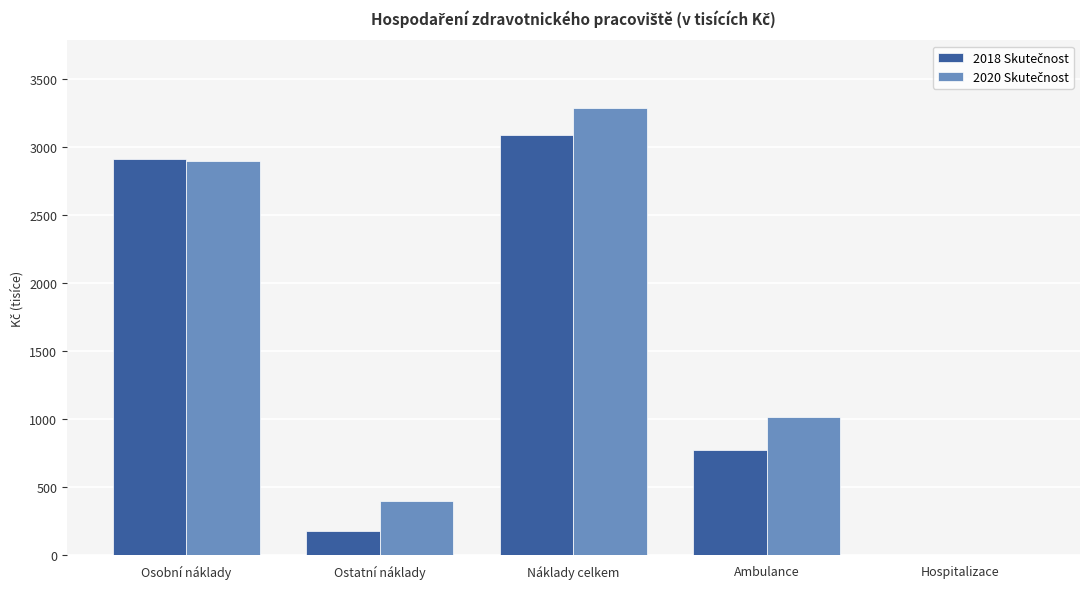

Count the number of categories in the chart.

5